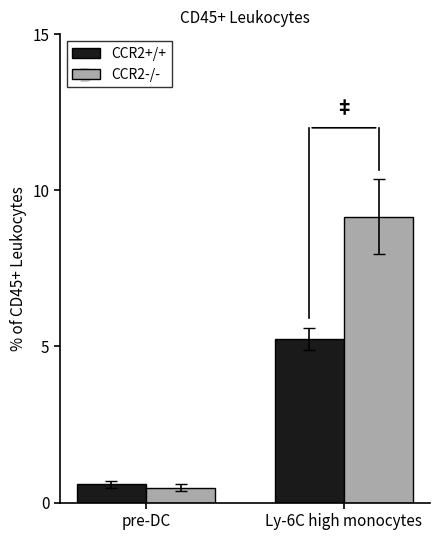

List the series in order of their peak value, lowest first.

CCR2+/+, CCR2-/-